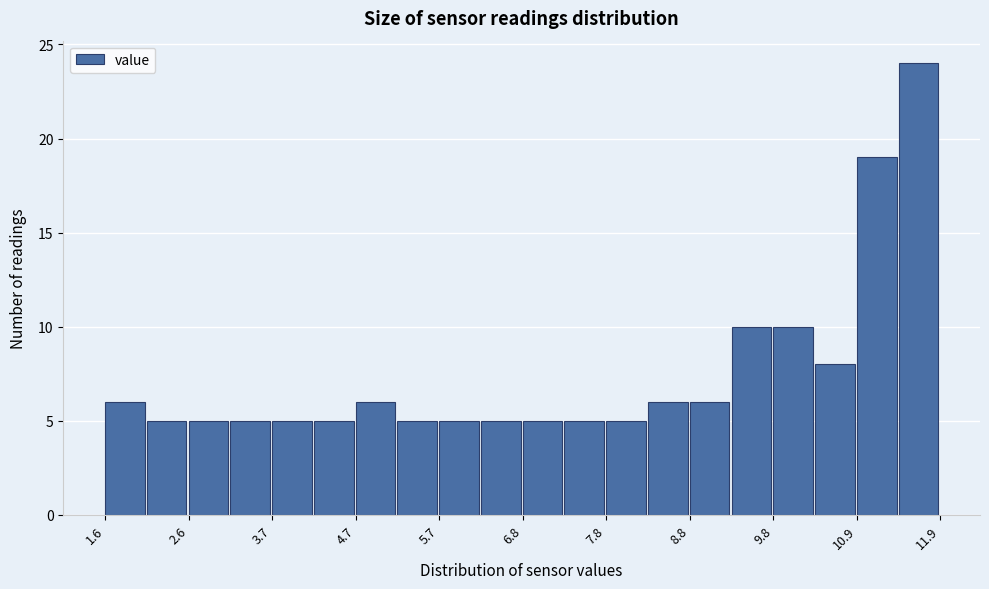

Around what value on the x-axis is the tallest bar? Give the approximate position of its centre, as read against the axis.

11.6